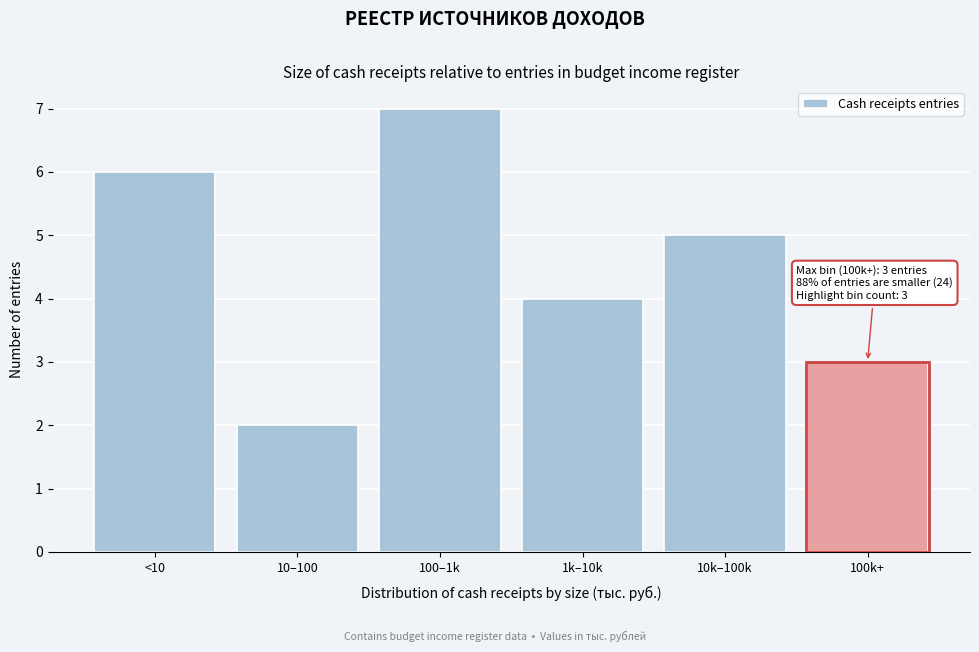

Reading left to right, extract all data points from this chart.

6	2	7	4	5	3